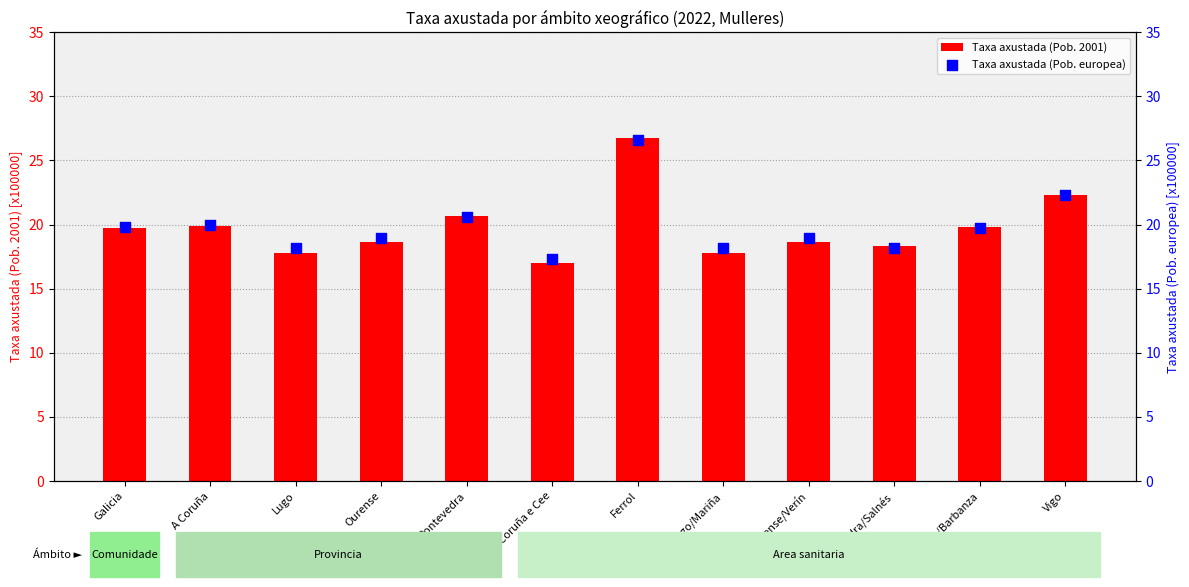

Which series has the largest Y range (max minus min)?

Taxa axustada (Pob. 2001)